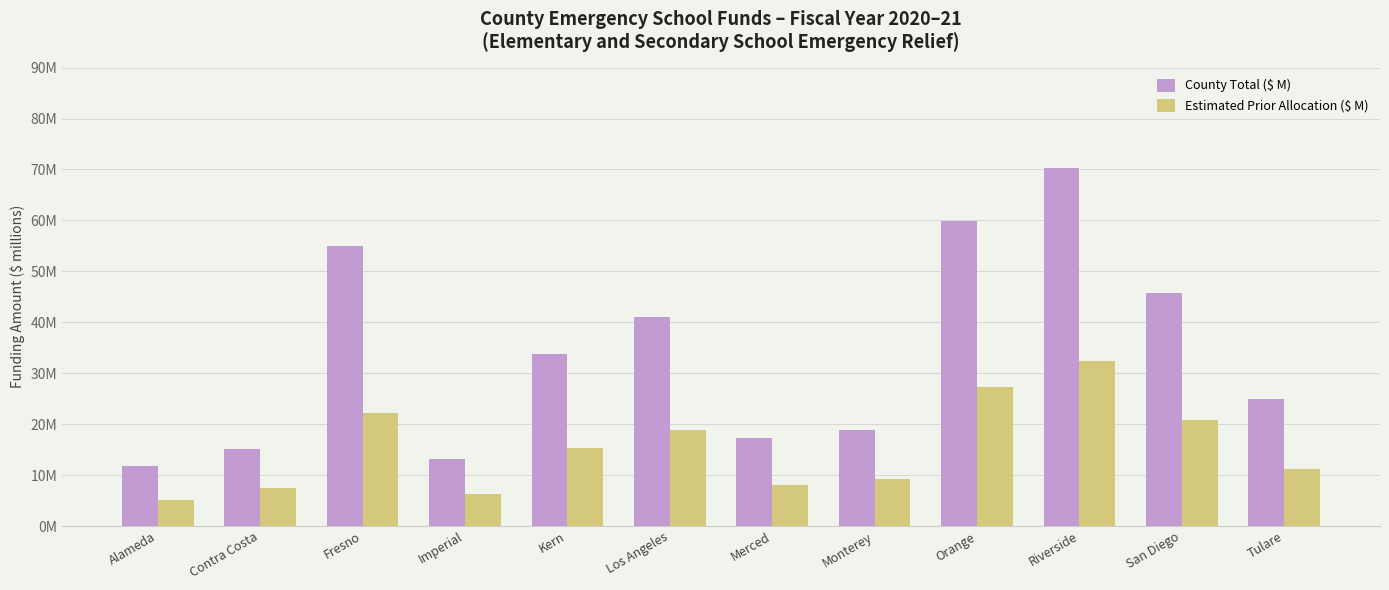

The County Total ($ M) series shows 11.8 at Alameda. True or false?

True